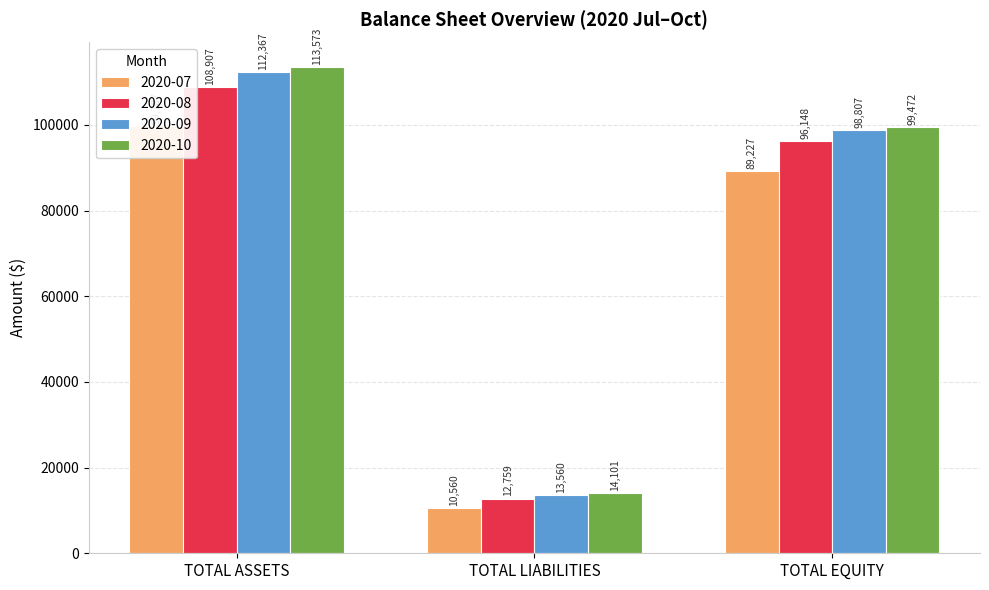

What is the difference between the second highest and minimum values in the 2020-07 series?

78667.9